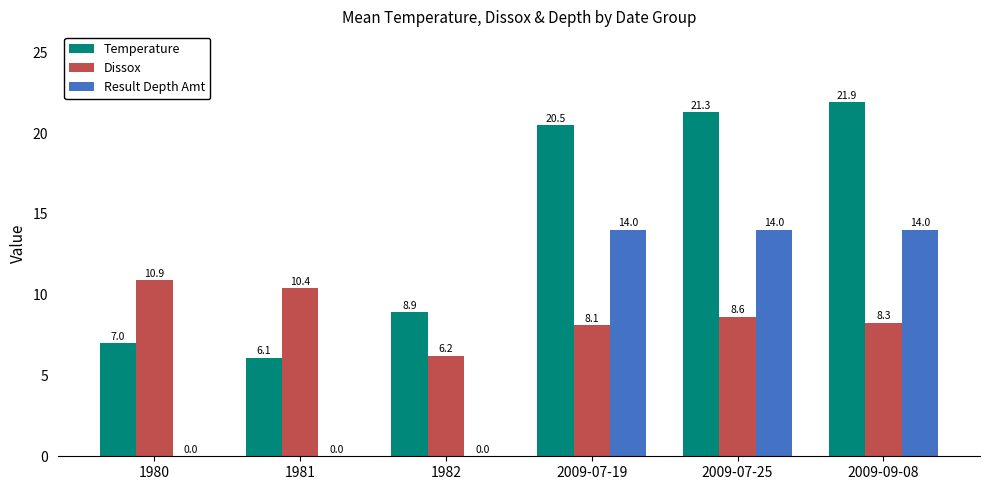

Is it true that Dissox equals 8.3 at 2009-09-08?

True